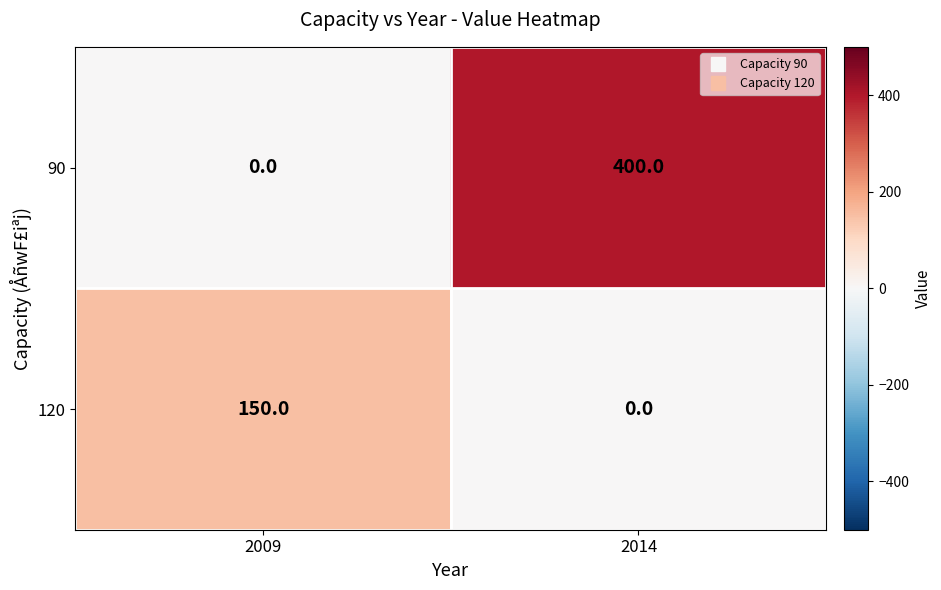

Which label corresponds to the largest value in the chart?

2014